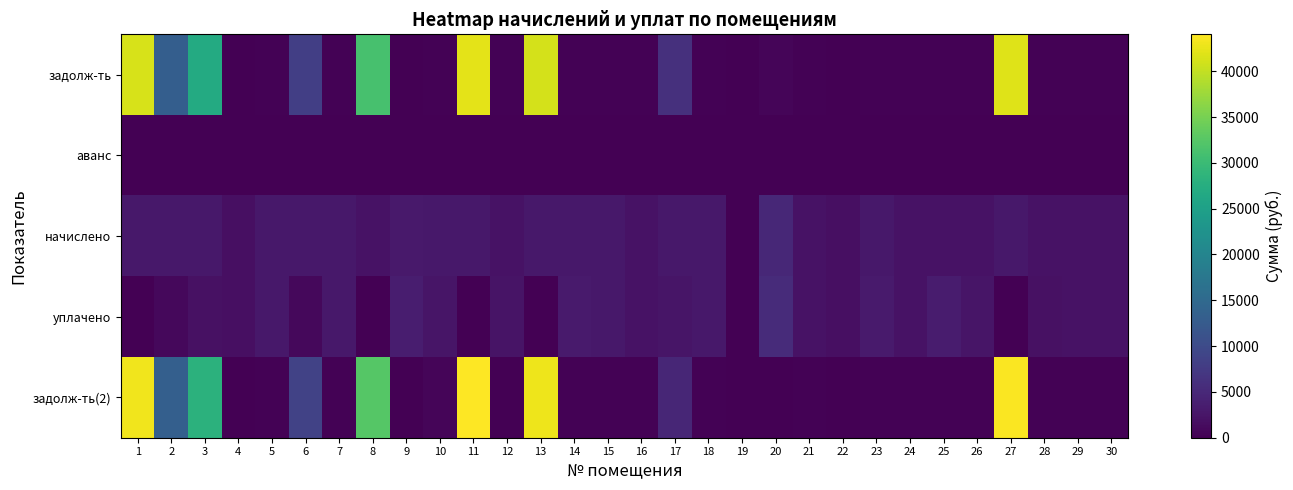

What is the spread (max minus min) of values at 29?

2095.6